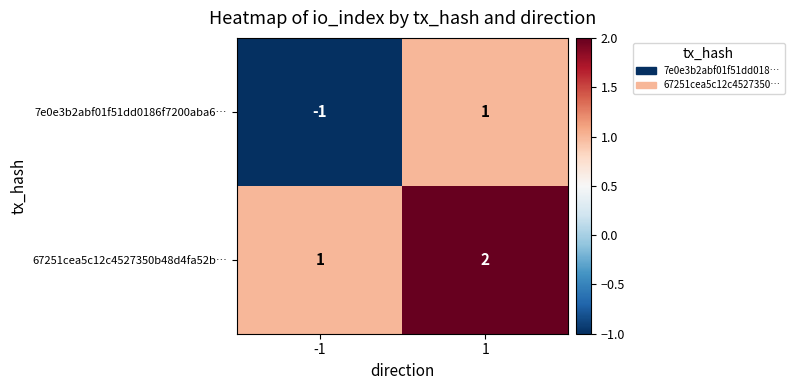

True or false: 7e0e3b2abf01f51dd0186f7200aba6… has a value of 1 at 1.

True